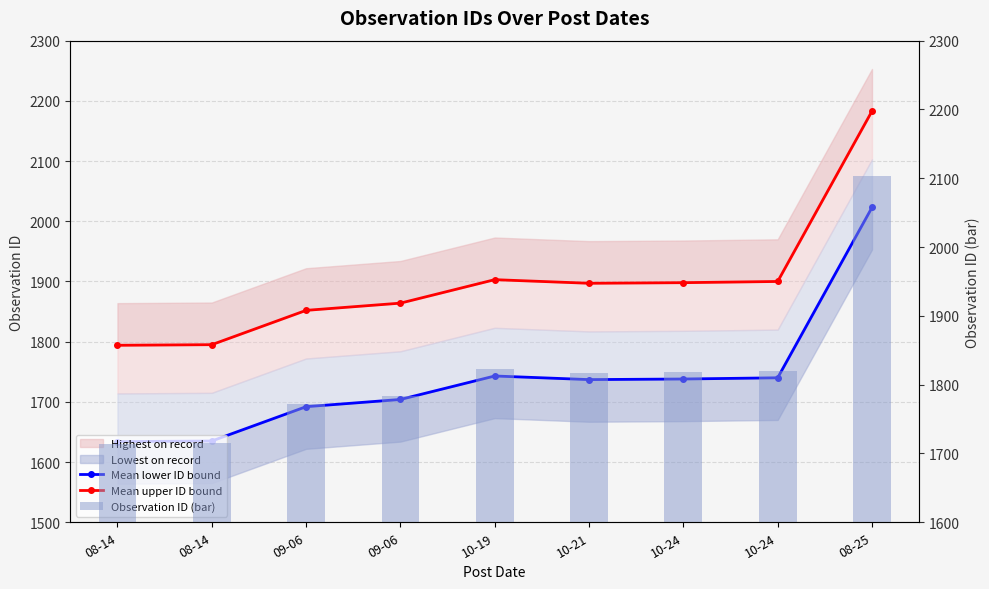

List the series in order of their overall mean, lowest first.

Mean lower ID bound, Observation ID (bar), Mean upper ID bound